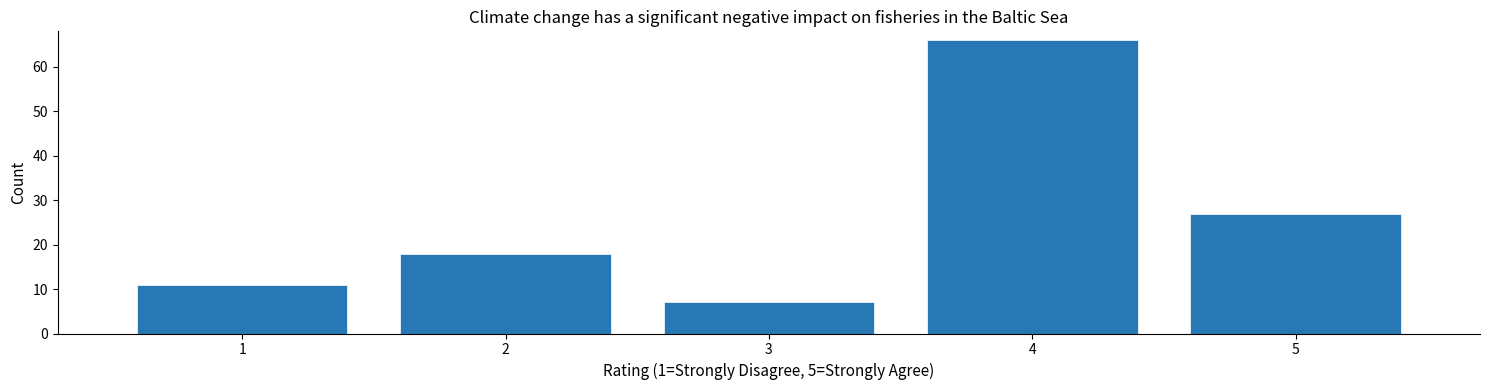

Reading left to right, transcribe all the data shown in this chart.

11	18	7	66	27